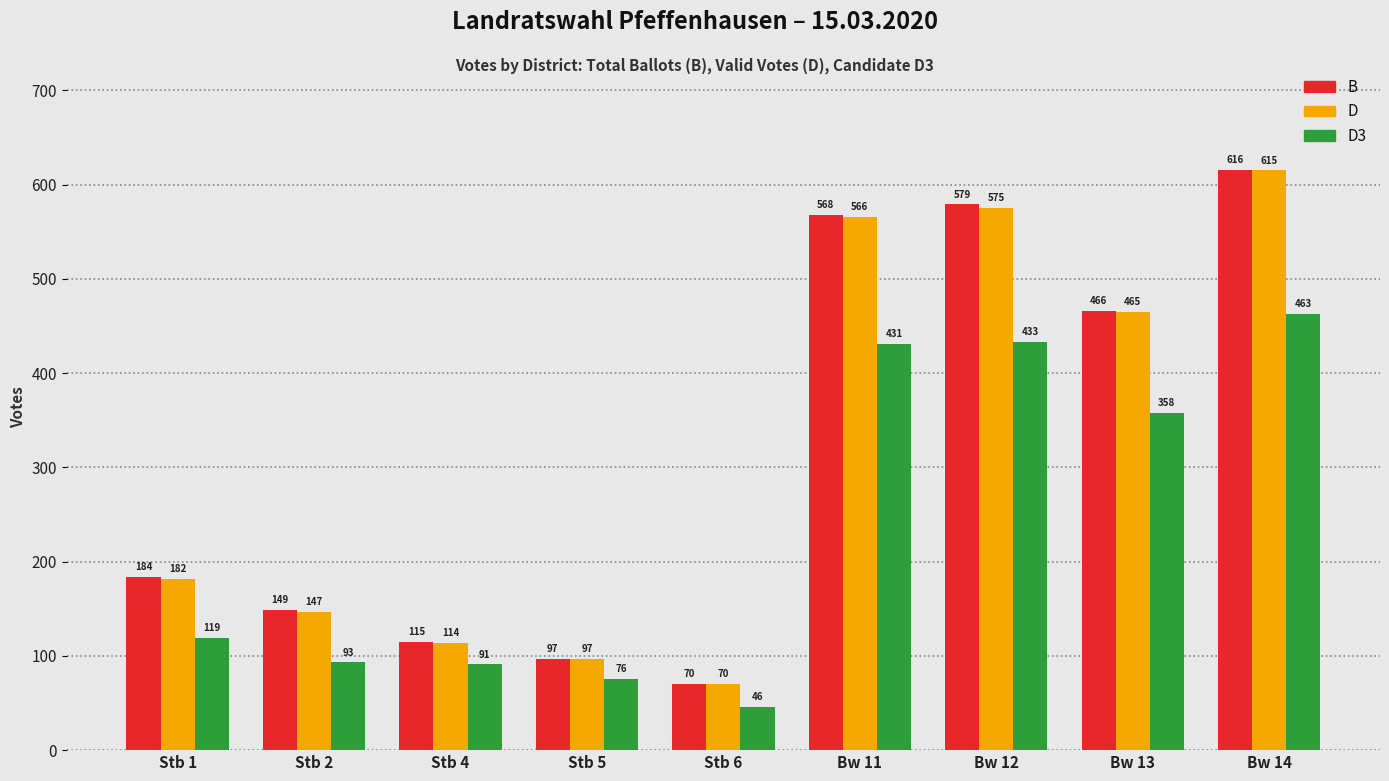

How many distinct data groups are displayed?

3